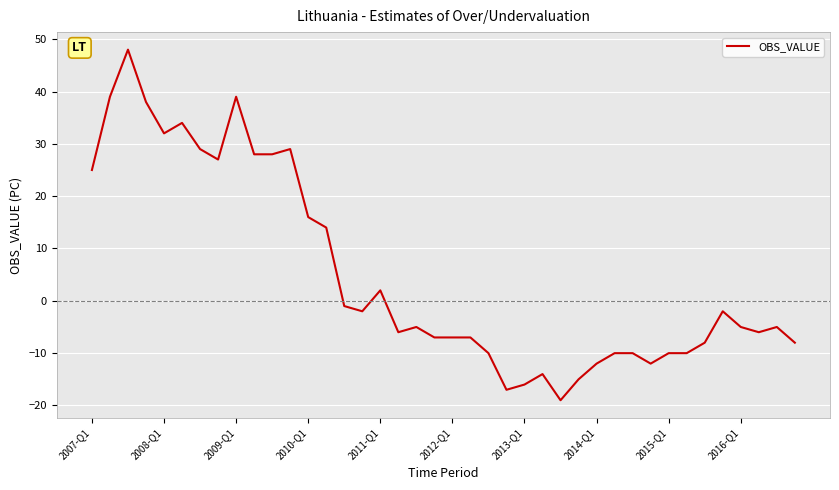

How many lines are shown in the chart?

1